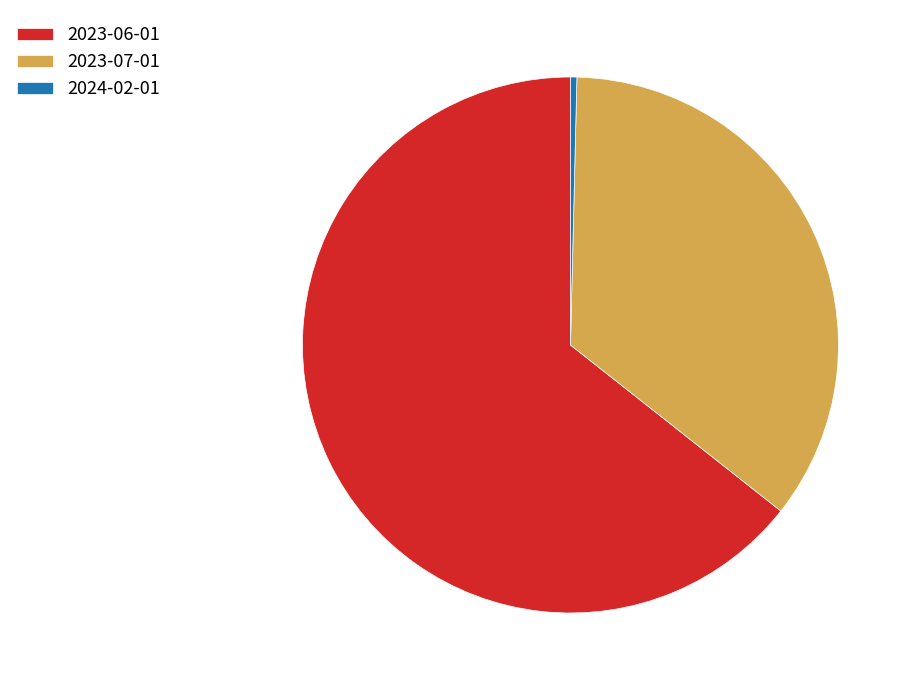

Which category has the smallest portion of the pie?

2024-02-01